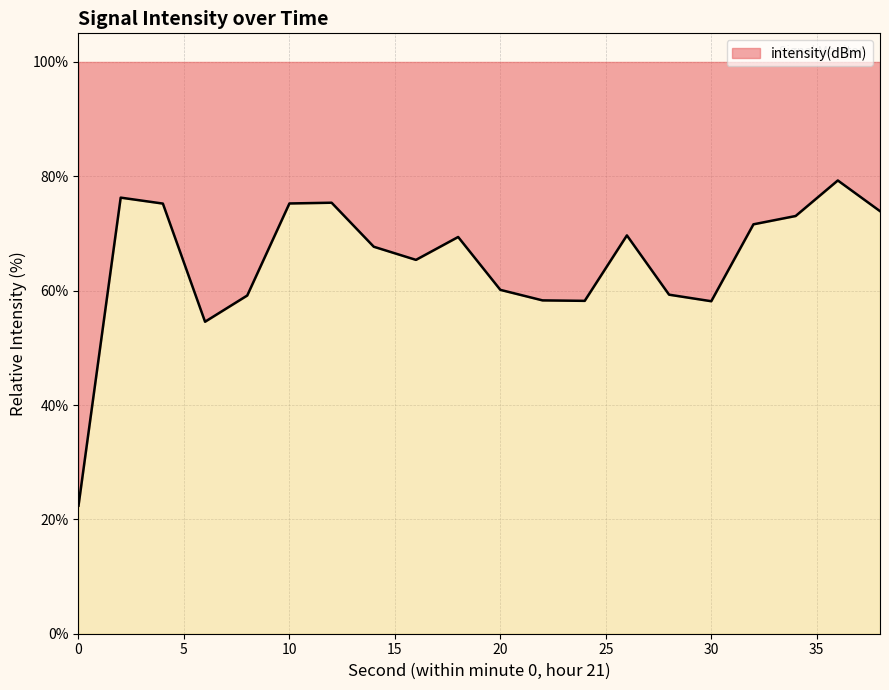

Does the chart have visible grid lines?

Yes